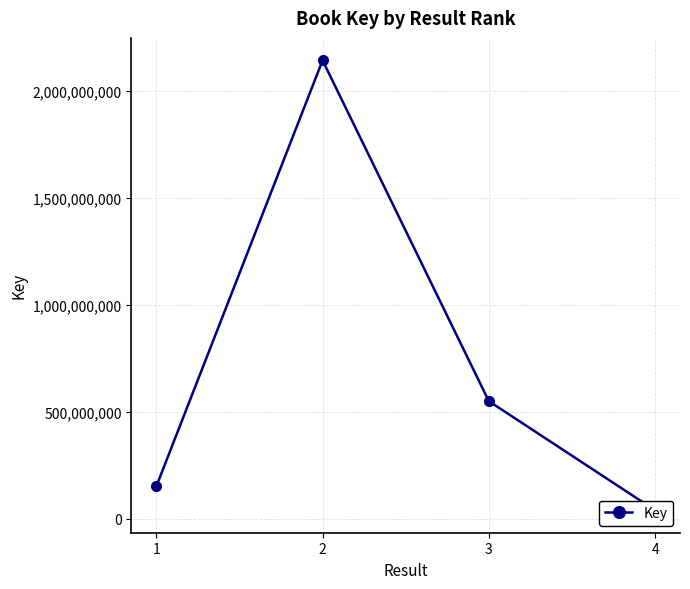

What is the difference between the maximum and minimum values?

2101935677